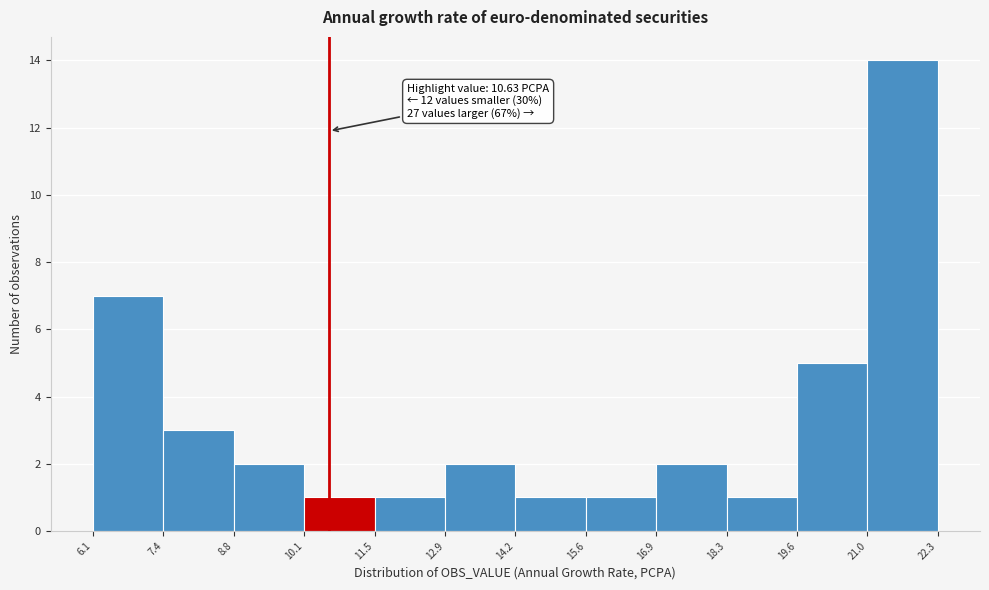

Over which range of the x-axis is the bar tallest?

21.0 to 22.3